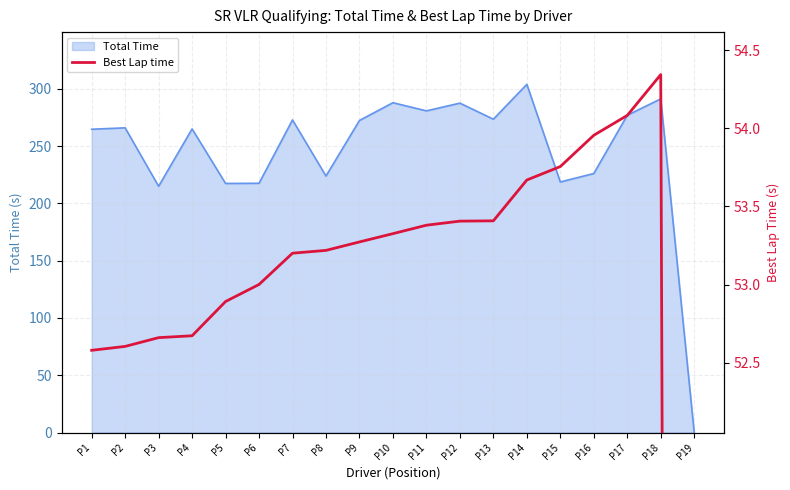

At which category does the chart reach its peak across all series?

P18